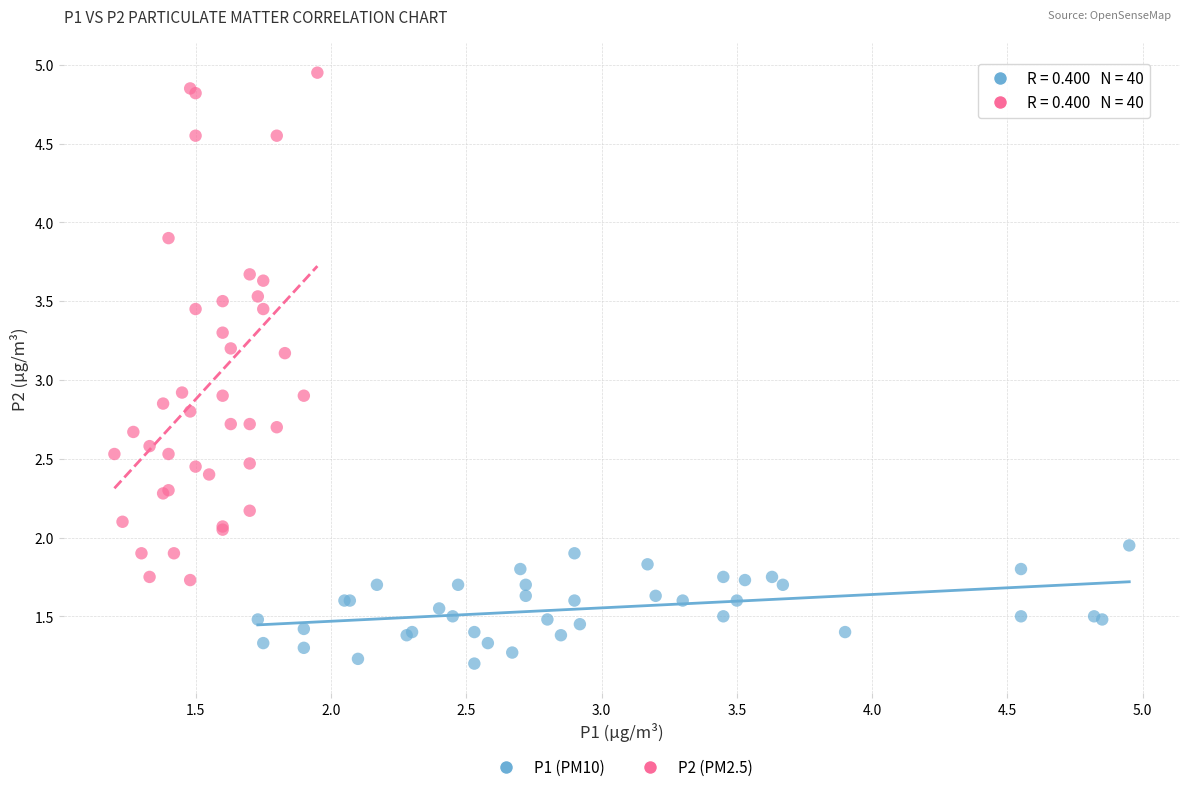

Which series has the largest Y range (max minus min)?

P2 (PM2.5)